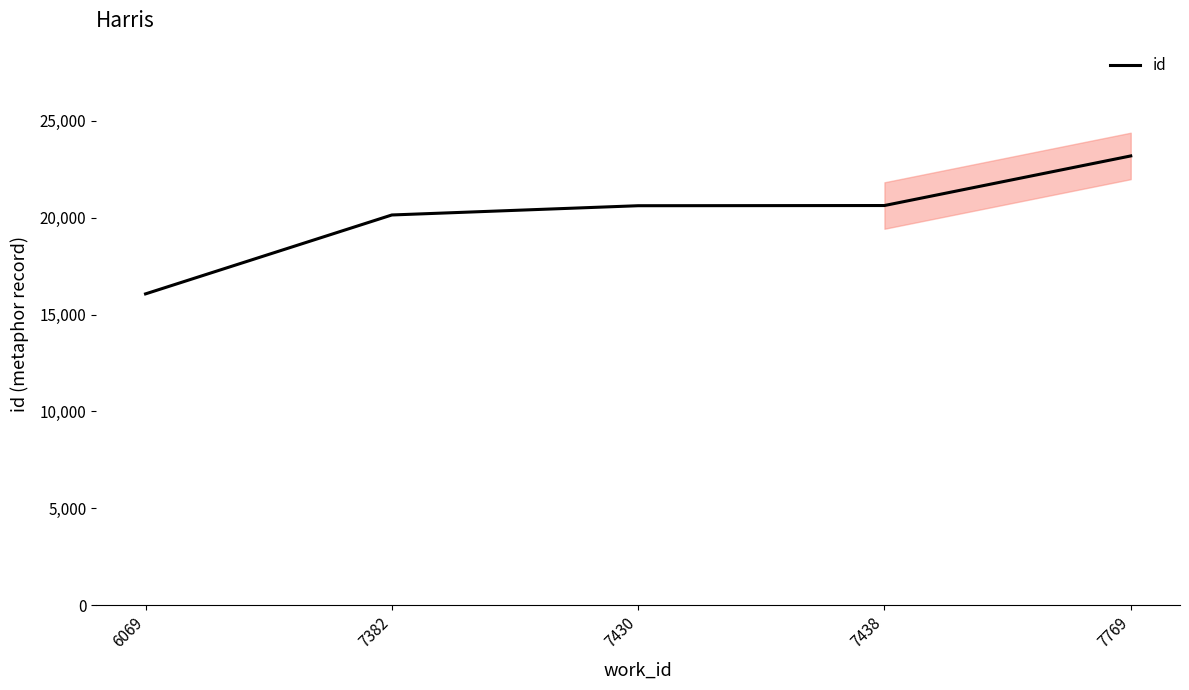

At which label does the data first exceed 20621?

7438